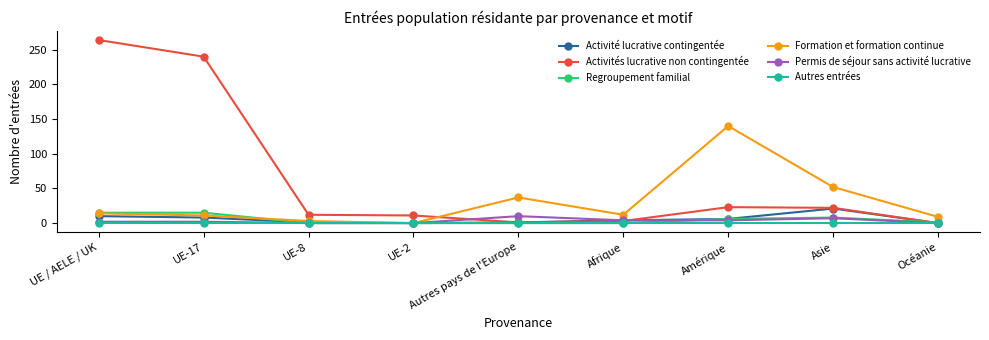

At which label is Formation et formation continue closest to 70?

Asie